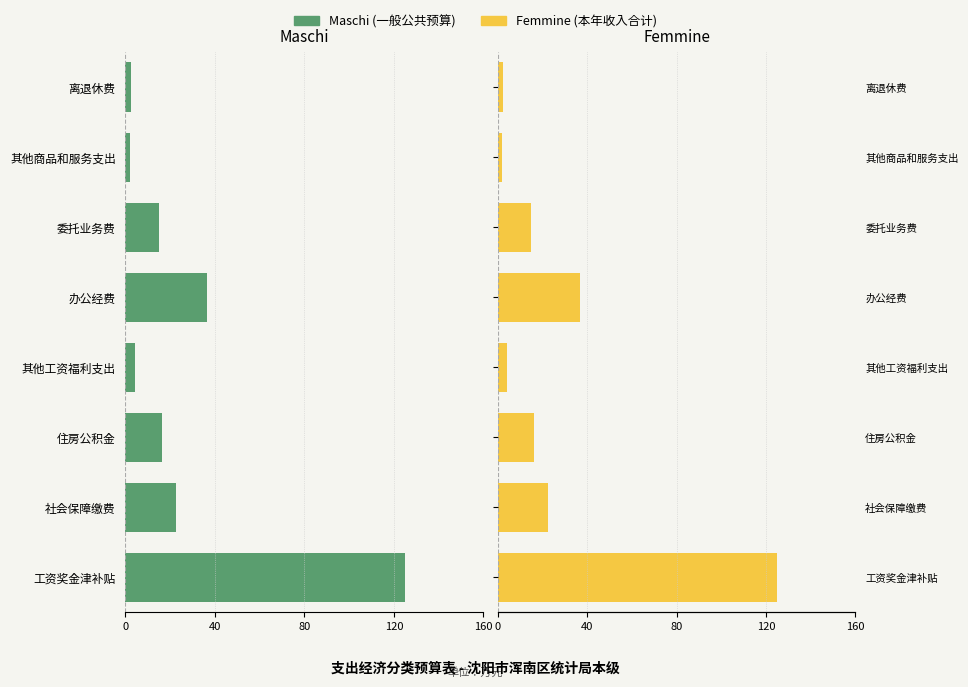

How many data points does each series have?

8